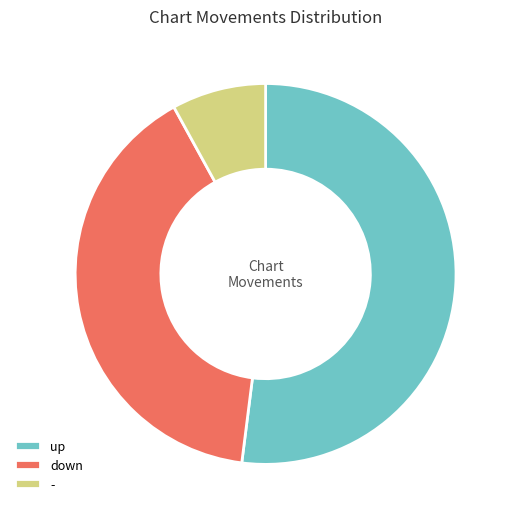

Which has a higher value, - or down?

down